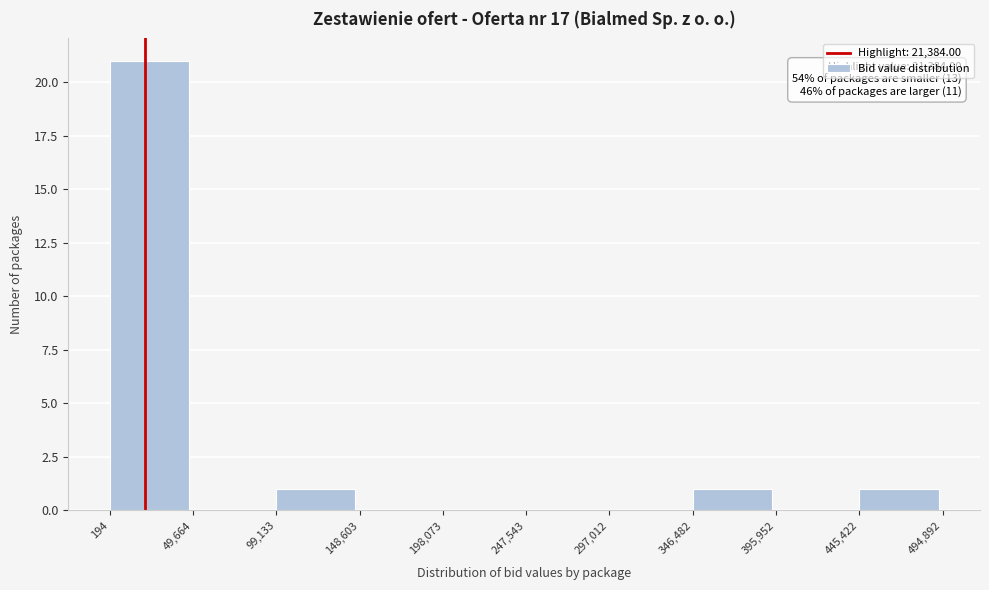

Over which range of the x-axis is the bar tallest?

194 to 49,664